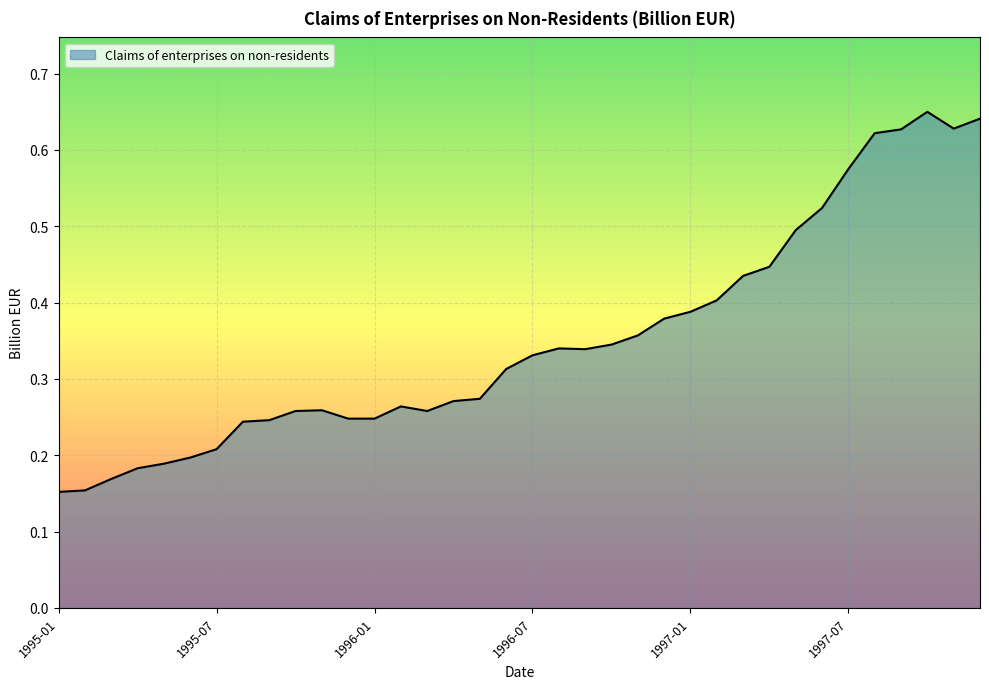

List the labels in order of value, smallest first.

1995-01, 1995-02, 1995-03, 1995-04, 1995-05, 1995-06, 1995-07, 1995-08, 1995-09, 1995-12, 1996-01, 1995-10, 1996-03, 1995-11, 1996-02, 1996-04, 1996-05, 1996-06, 1996-07, 1996-09, 1996-08, 1996-10, 1996-11, 1996-12, 1997-01, 1997-02, 1997-03, 1997-04, 1997-05, 1997-06, 1997-07, 1997-08, 1997-09, 1997-11, 1997-12, 1997-10